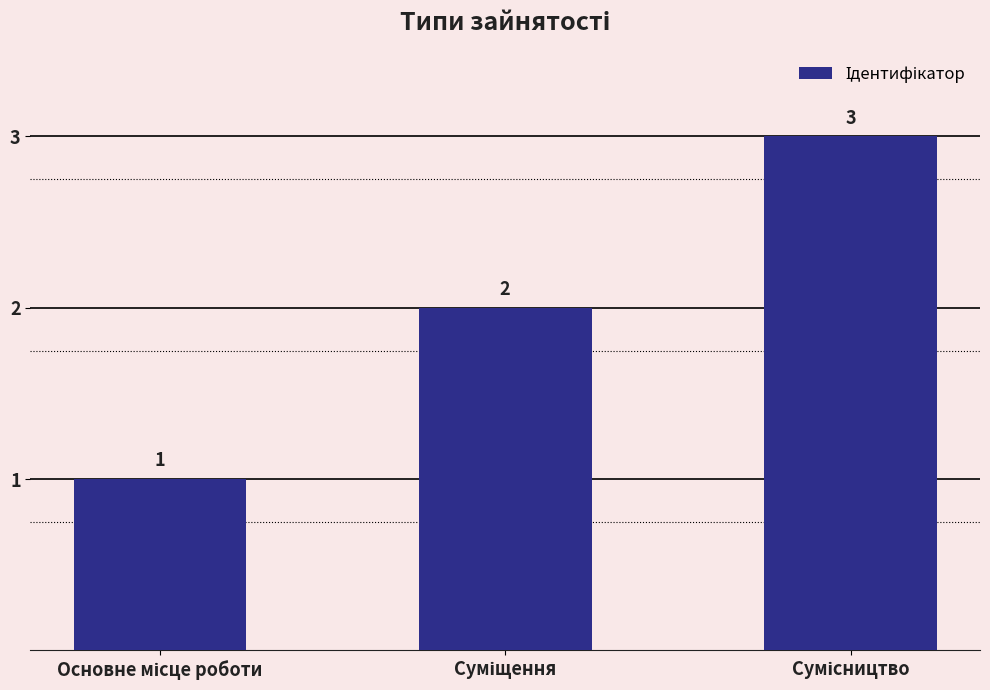

How many values are below 2?

1